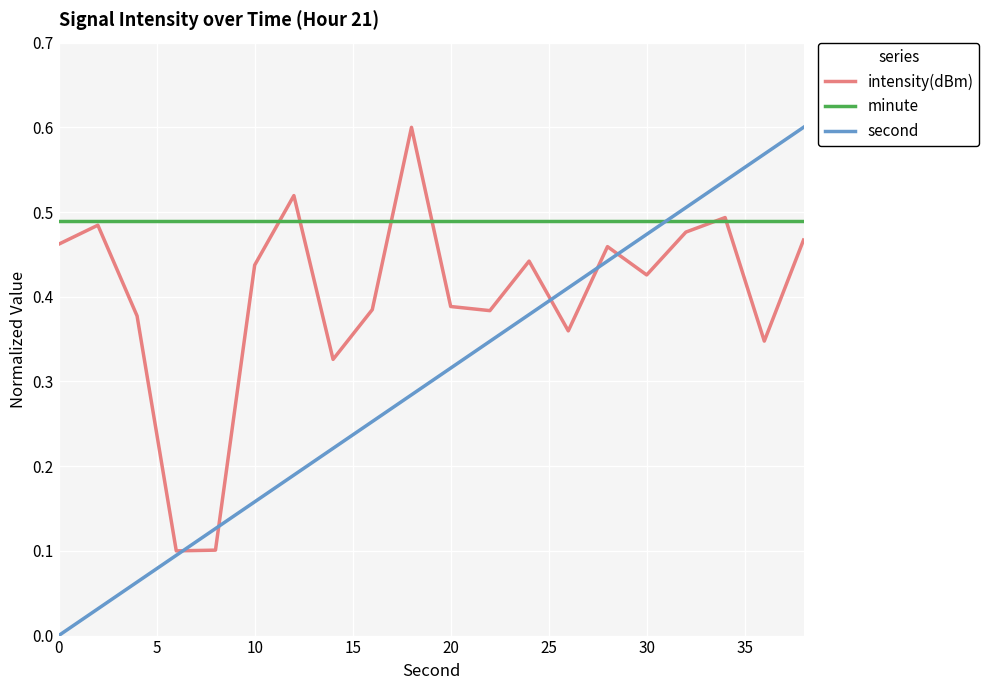

Which series has the widest spread of values?

second